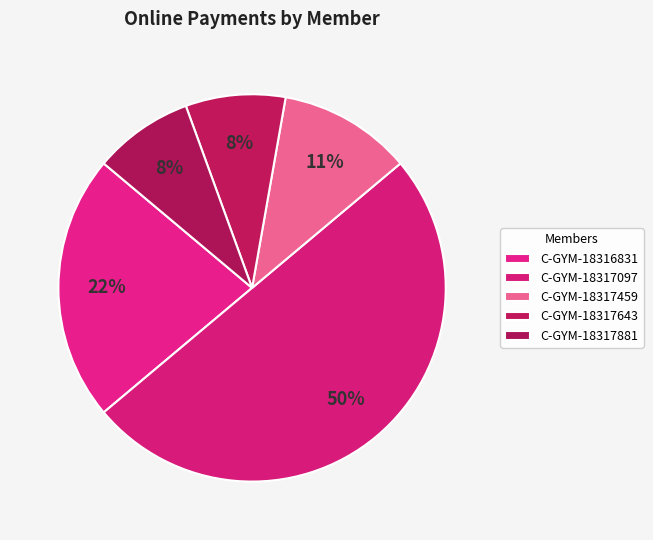

What percentage do C-GYM-18317881 and C-GYM-18317643 together represent?

16.7%